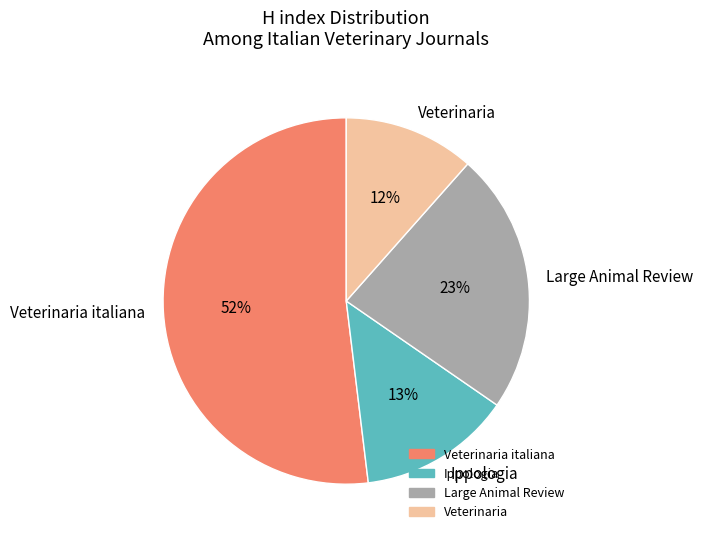

How many slices are in this pie chart?

4